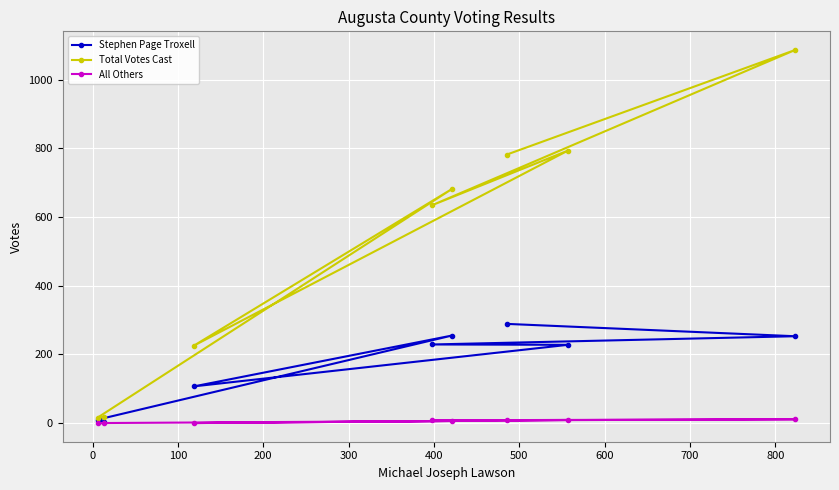

How many lines are shown in the chart?

3